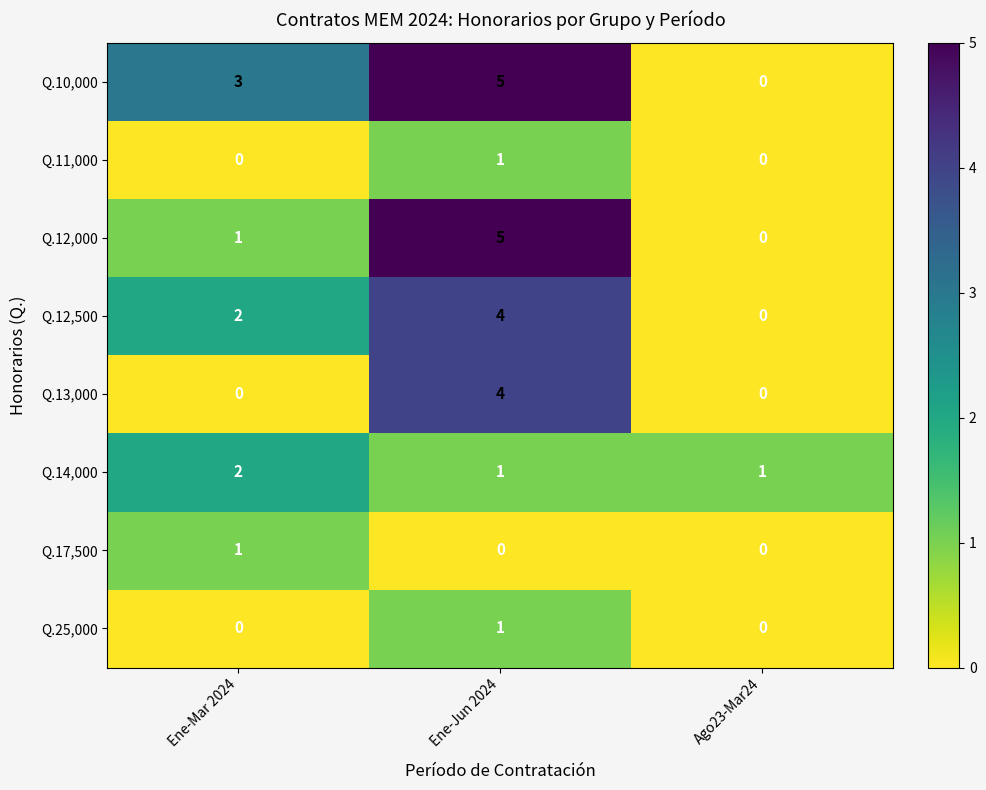

Which category has the highest value in the Q.12,000 series?

Ene-Jun 2024